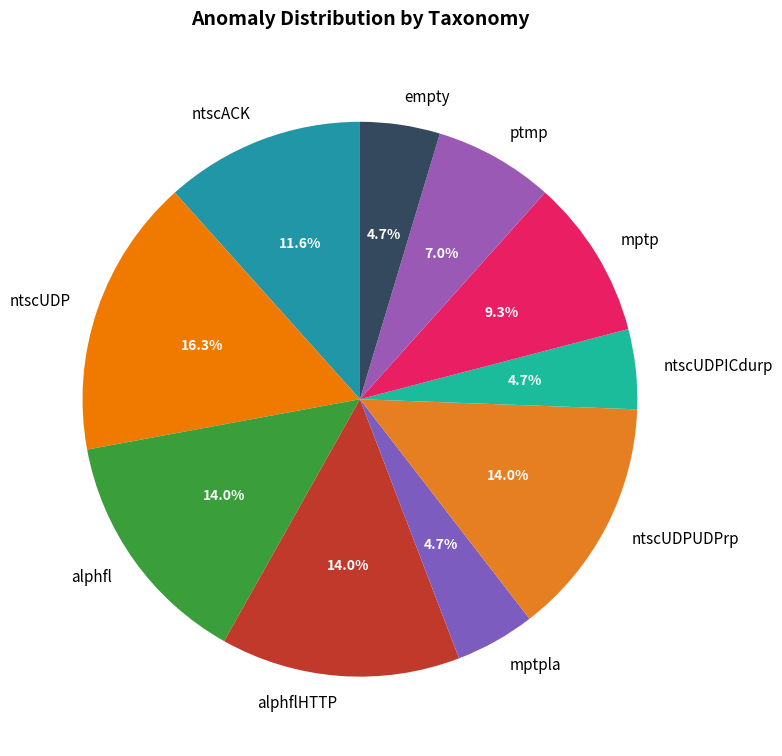

To the nearest percent, what is the difference between the ntscUDPICdurp and ptmp slice percentages?

2%